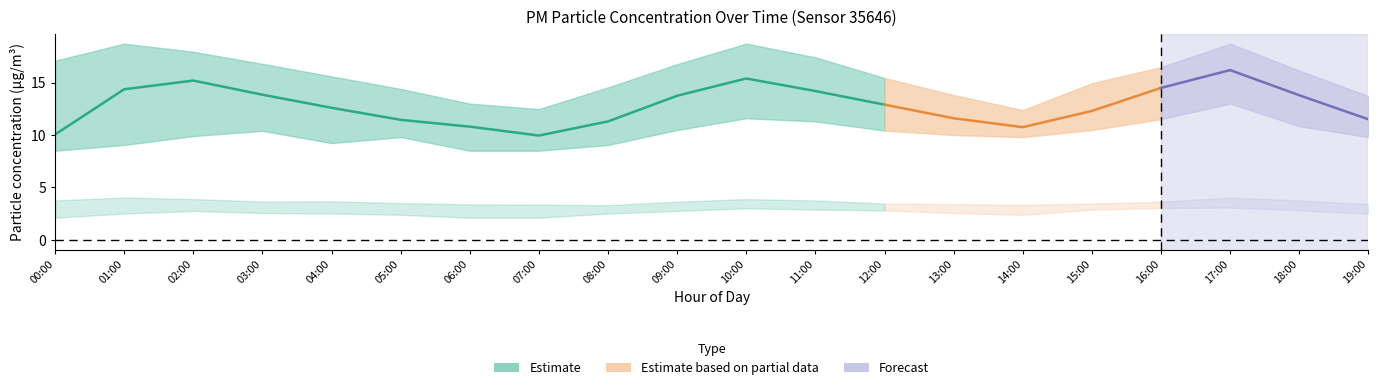

What is the sum of all P1 values?

256.5